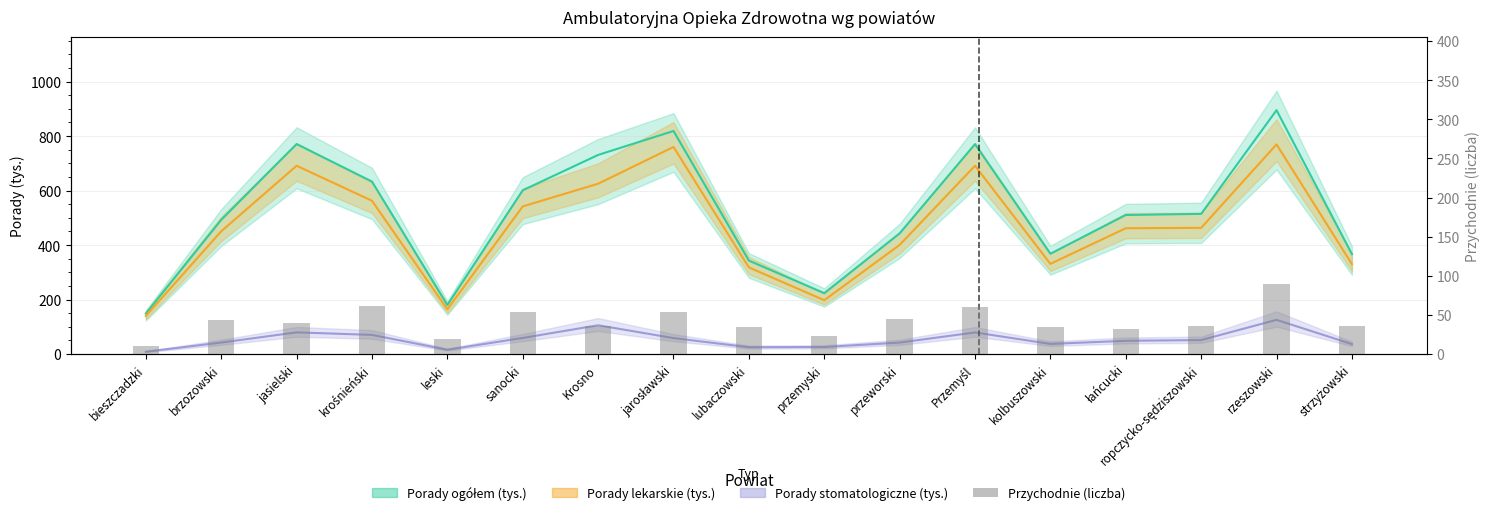

What is the difference between the maximum and second lowest values in the Przychodnie (liczba) series?

71.0